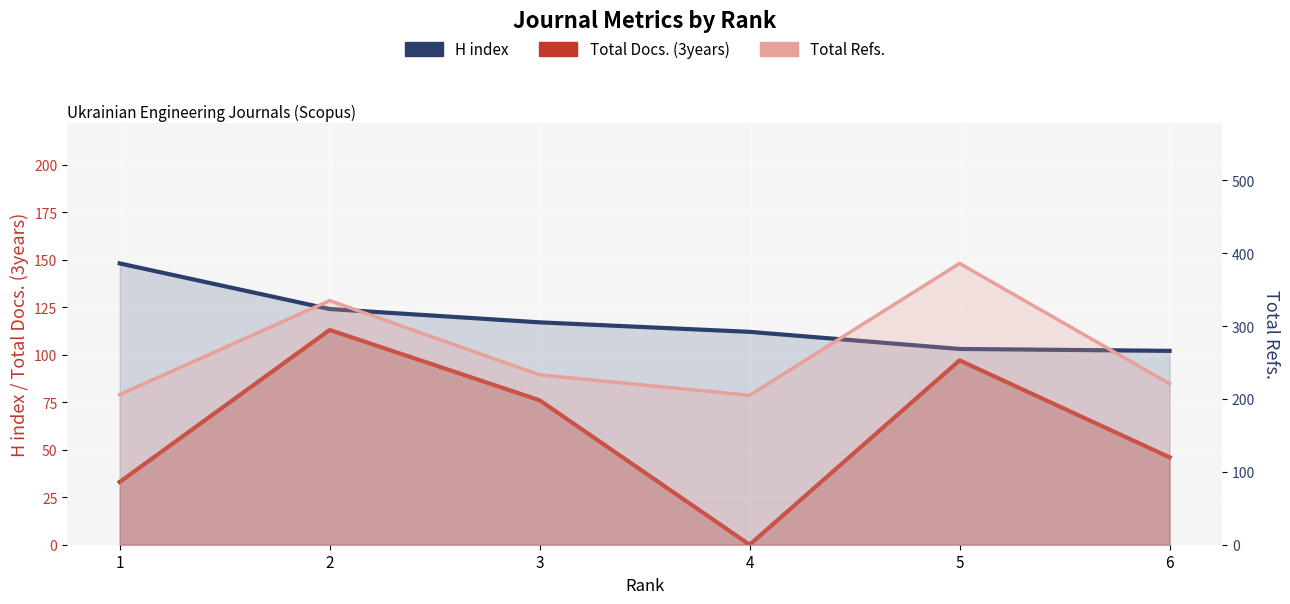

What is the difference between the highest and lowest values at 1?

173